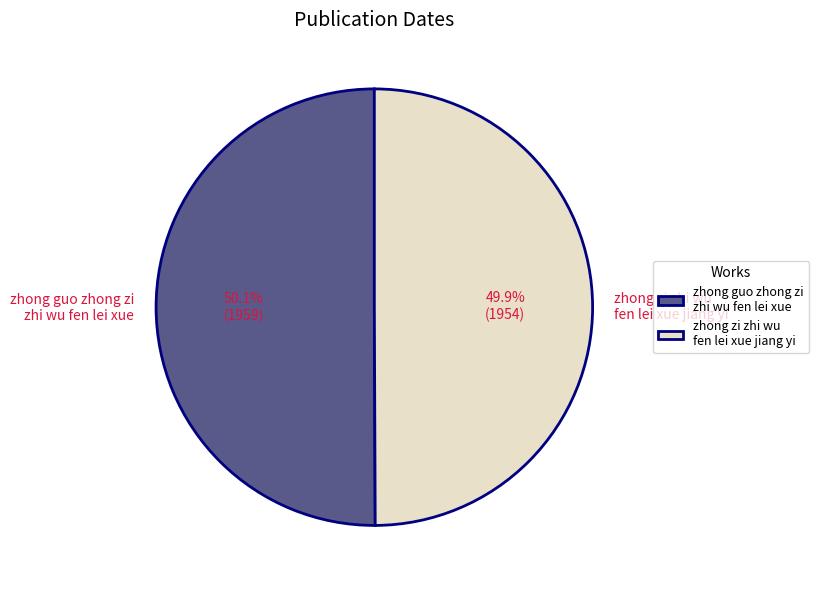

How many slices are in this pie chart?

2